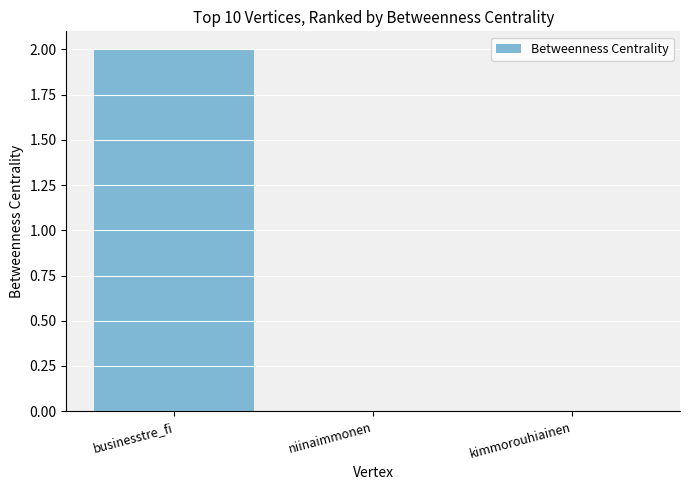

Is it true that the value at businesstre_fi is 3?

False